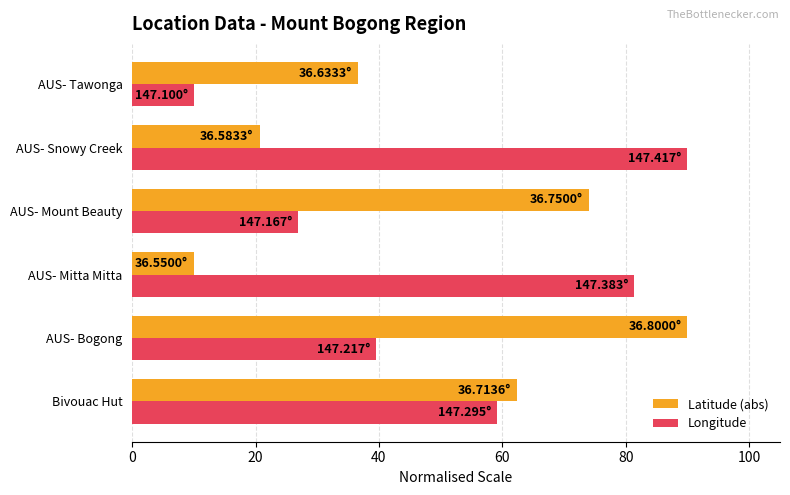

What is the smallest value displayed?

10.0